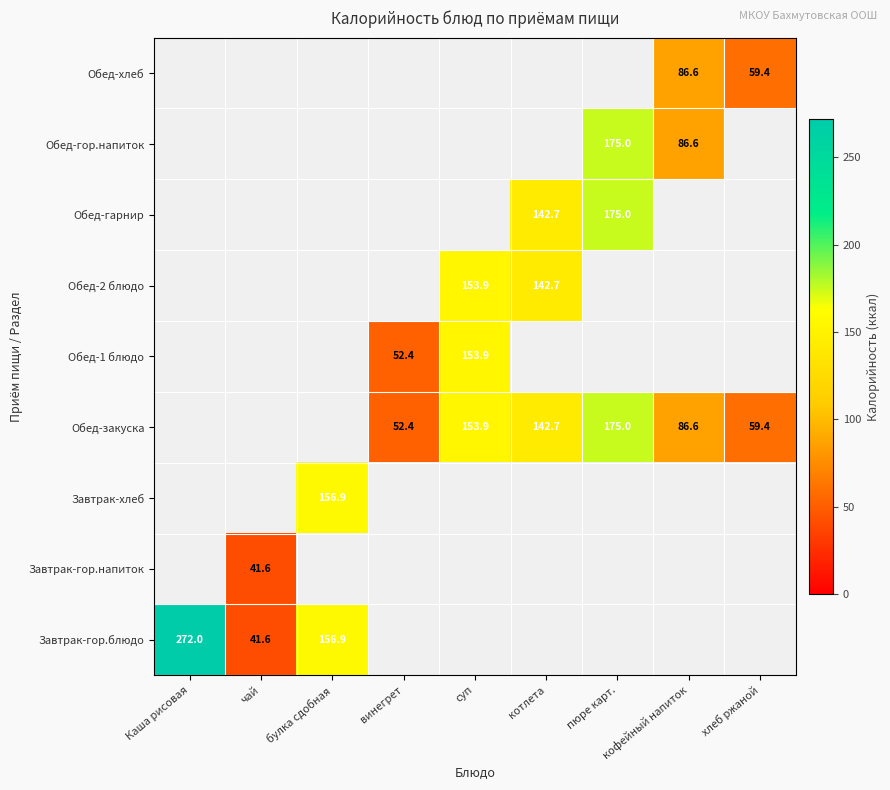

The value of Обед-закуска at хлеб ржаной is 59.4. True or false?

True